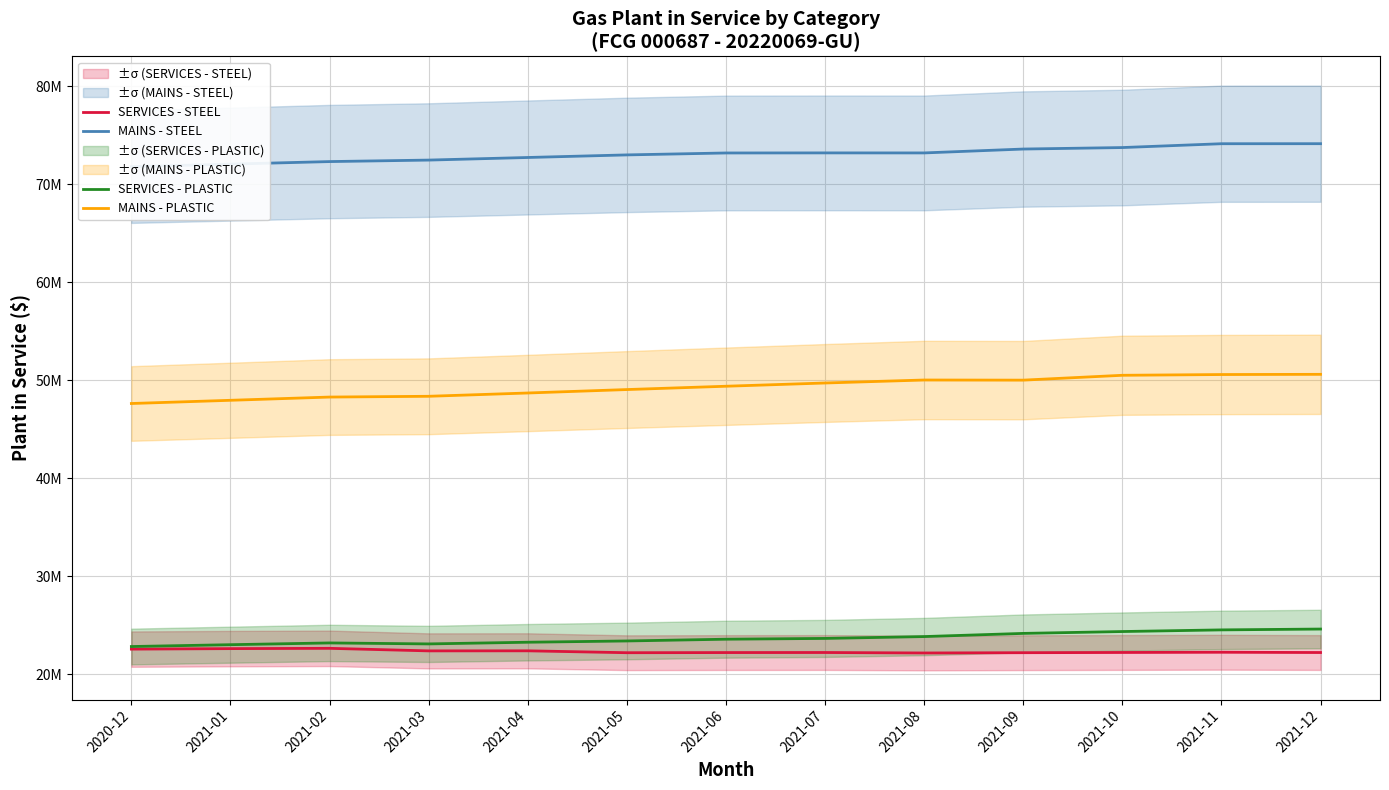

Which series has the largest total across all categories?

MAINS - STEEL